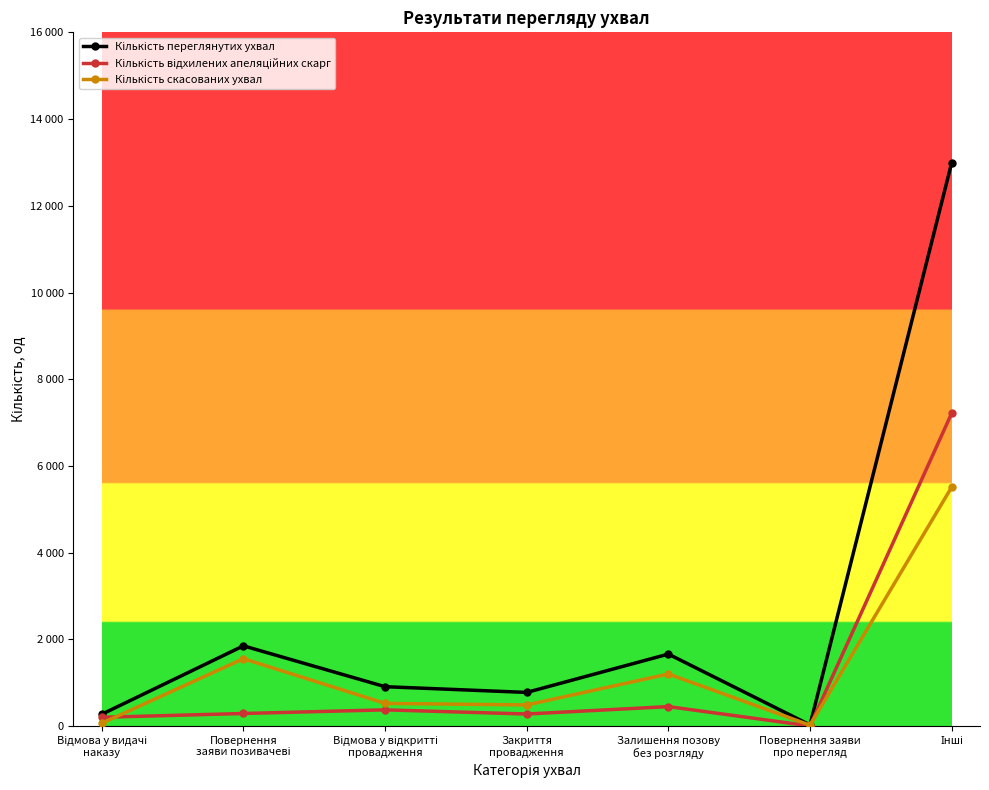

How many values in the Кількість відхилених апеляційних скарг series are below 292?

3